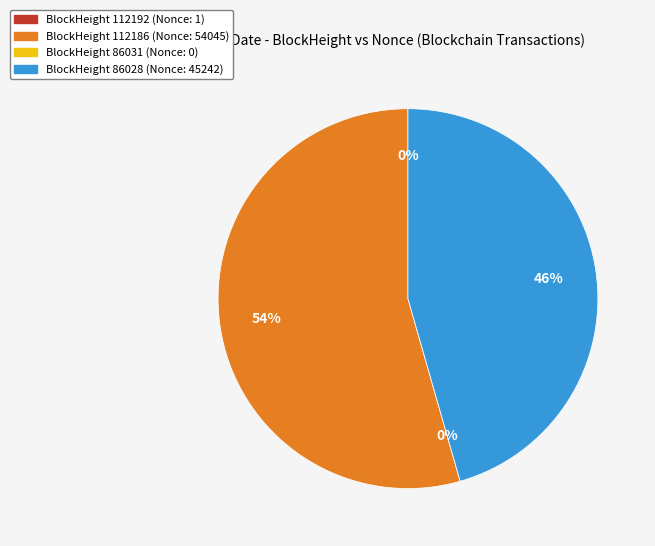

Is 112186 the majority of the pie?

Yes